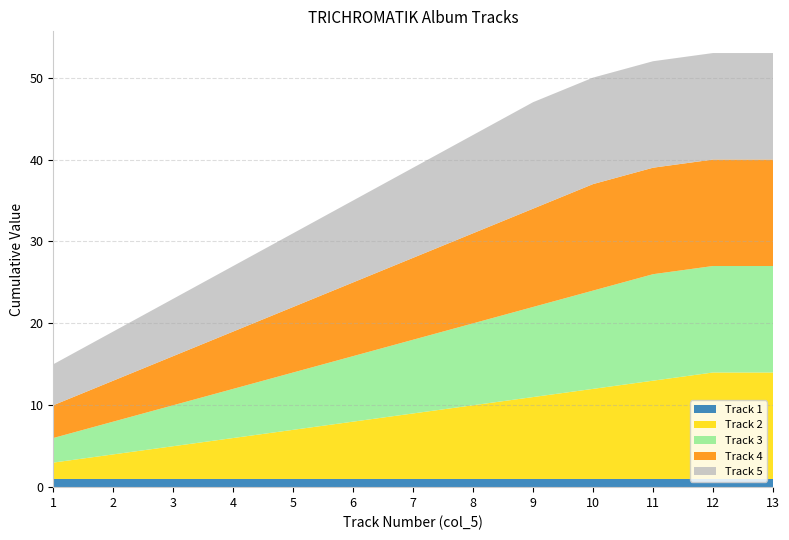

Reading left to right, transcribe all the data shown in this chart.

Track 1: 1	1	1	1	1	1	1	1	1	1	1	1	1
Track 2: 2	3	4	5	6	7	8	9	10	11	12	13	13
Track 3: 3	4	5	6	7	8	9	10	11	12	13	13	13
Track 4: 4	5	6	7	8	9	10	11	12	13	13	13	13
Track 5: 5	6	7	8	9	10	11	12	13	13	13	13	13